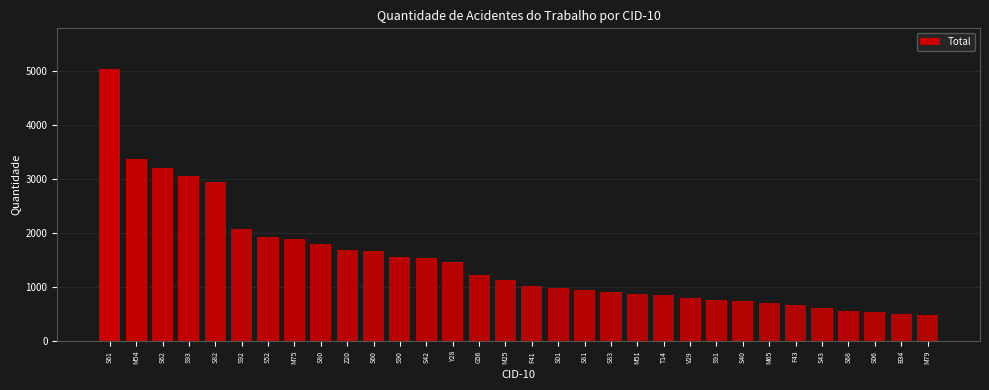

What is the label of the 8th bar from the left?

M75